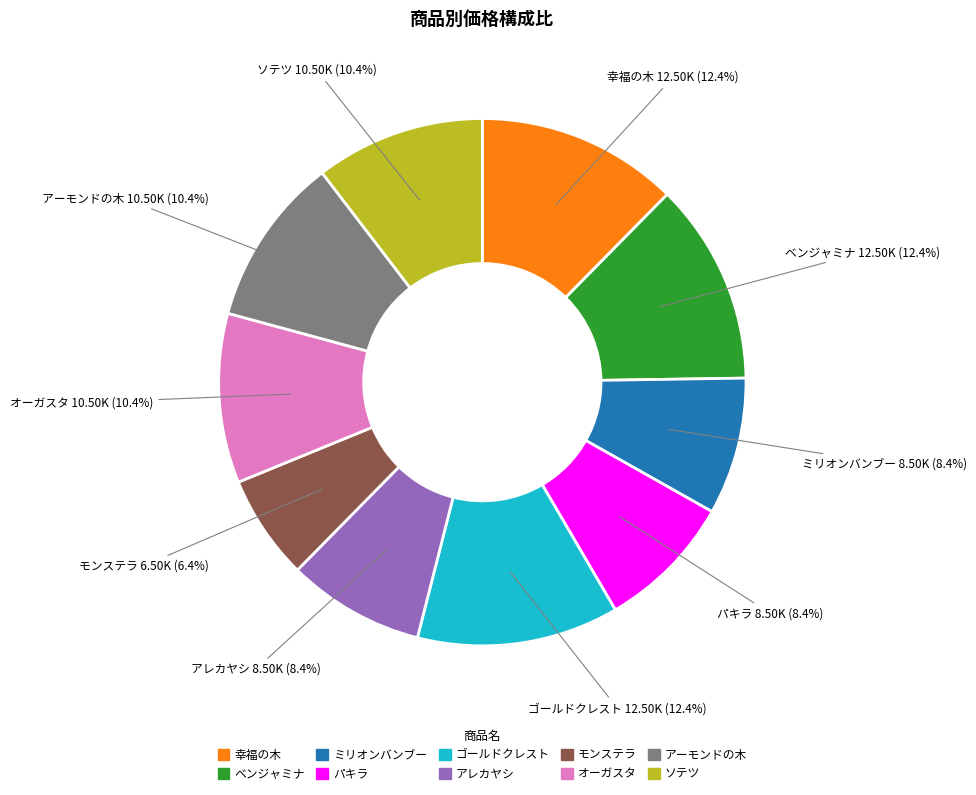

To the nearest percent, what is the difference between the 幸福の木 and オーガスタ slice percentages?

2%